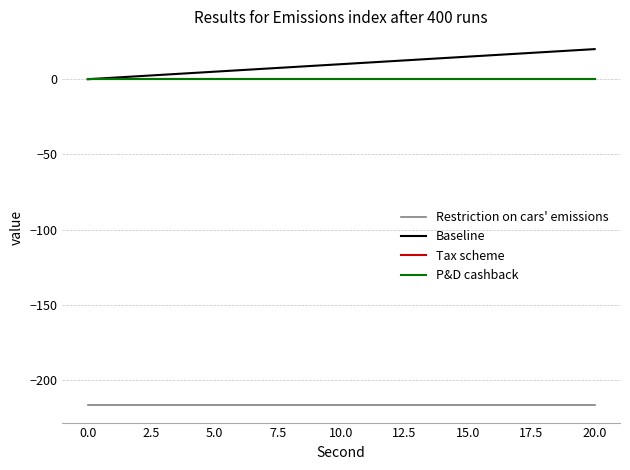

Rank the series by their maximum value, from lowest to highest.

Restriction on cars' emissions, Tax scheme, P&D cashback, Baseline